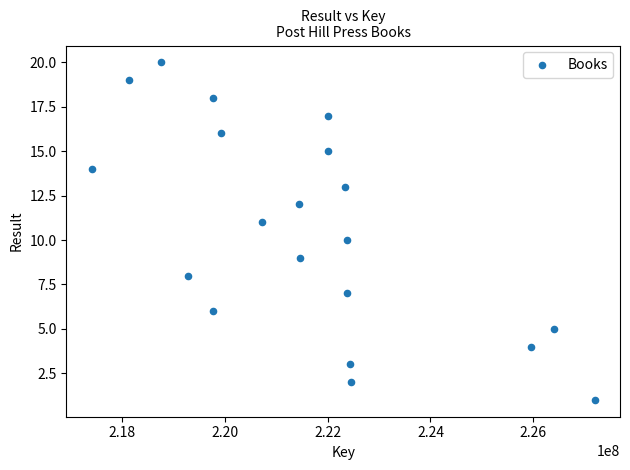

What is the range of X values (max minus min)?

9803882